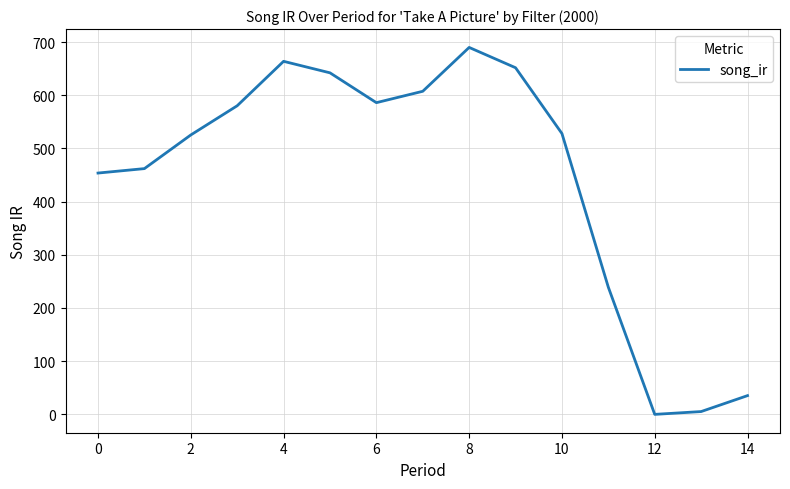

What is the difference between the maximum and minimum values?

689.8